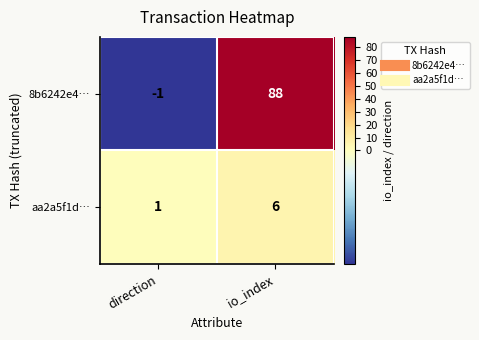

What is the sum of all aa2a5f1d… values?

7